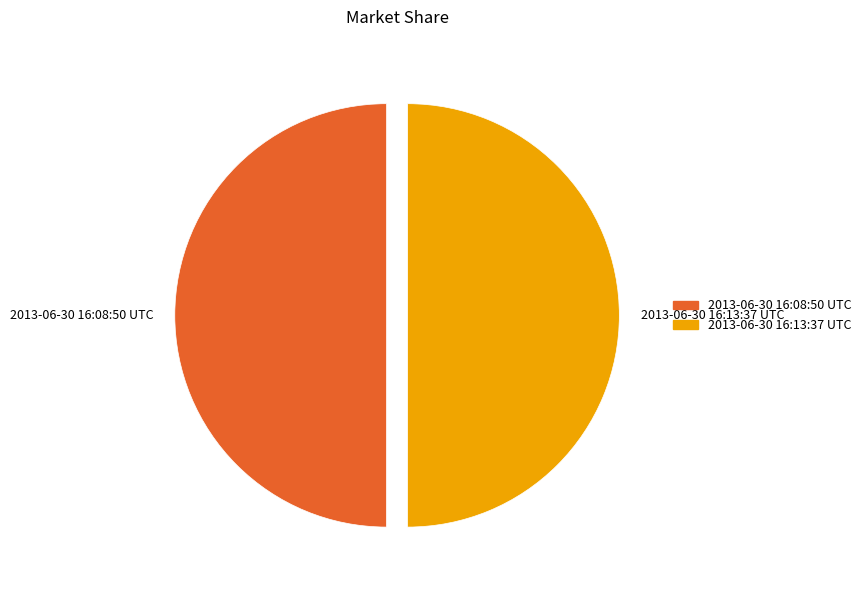

How many segments does this pie chart have?

2